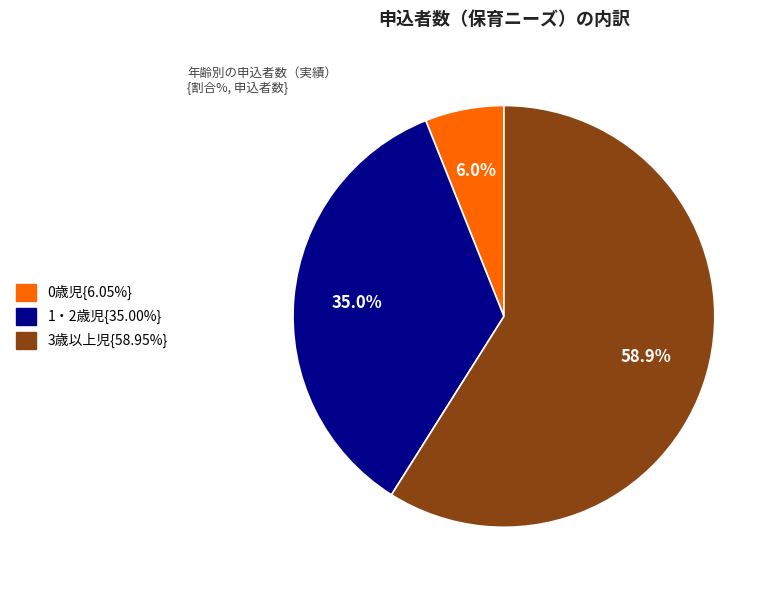

Is there a majority slice in this chart?

Yes